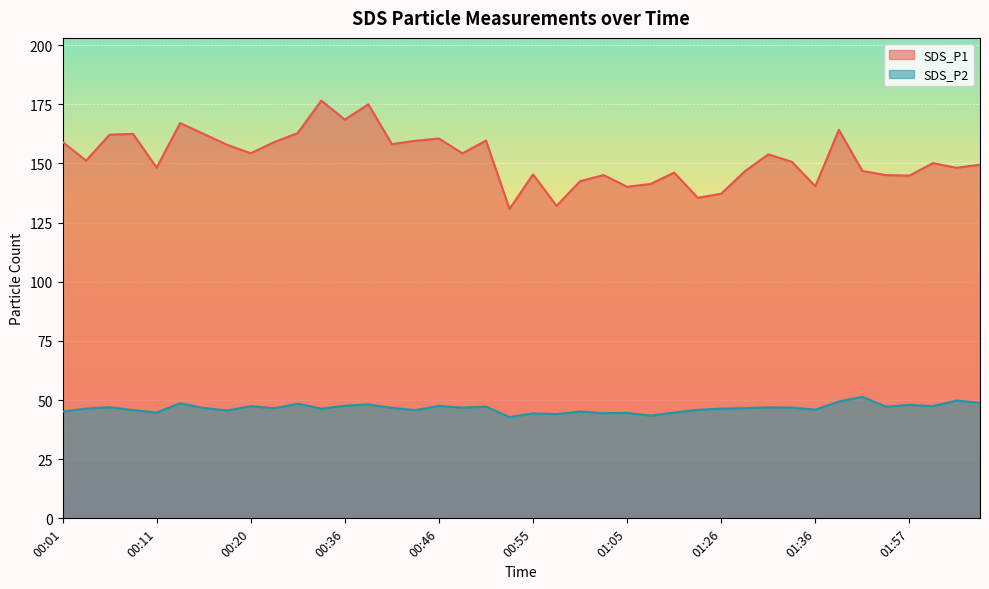

How many series are shown in this chart?

2